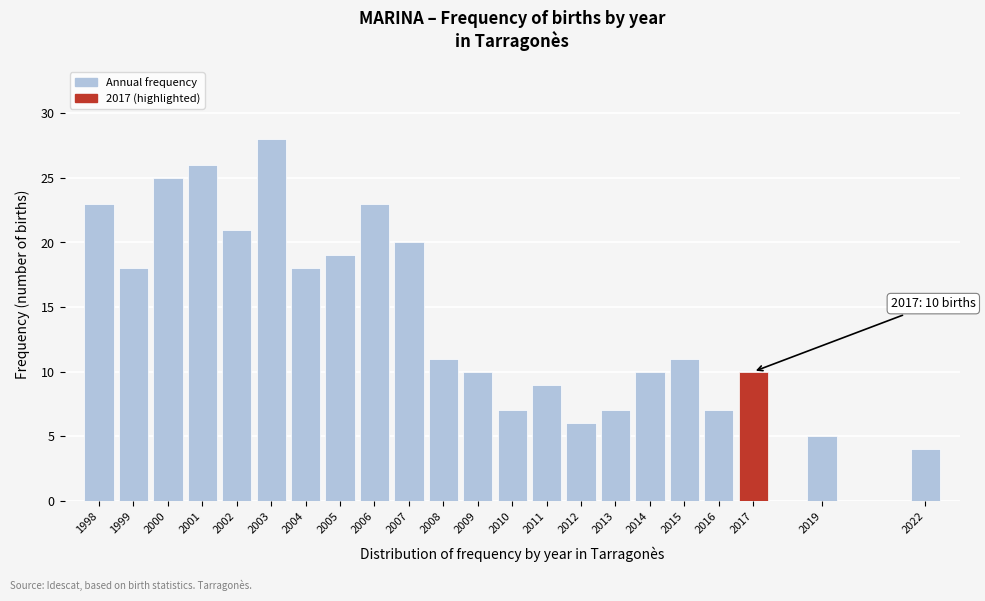

Reading left to right, transcribe all the data shown in this chart.

1998=23	1999=18	2000=25	2001=26	2002=21	2003=28	2004=18	2005=19	2006=23	2007=20	2008=11	2009=10	2010=7	2011=9	2012=6	2013=7	2014=10	2015=11	2016=7	2017=10	2019=5	2022=4